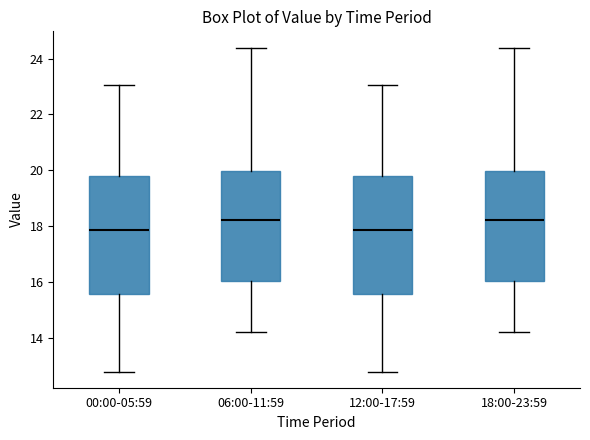

Where does the median line of the box for 06:00-11:59 sit on the y-axis? The values are not printed on the chart, so give them approximately, as read against the axis.

18.2